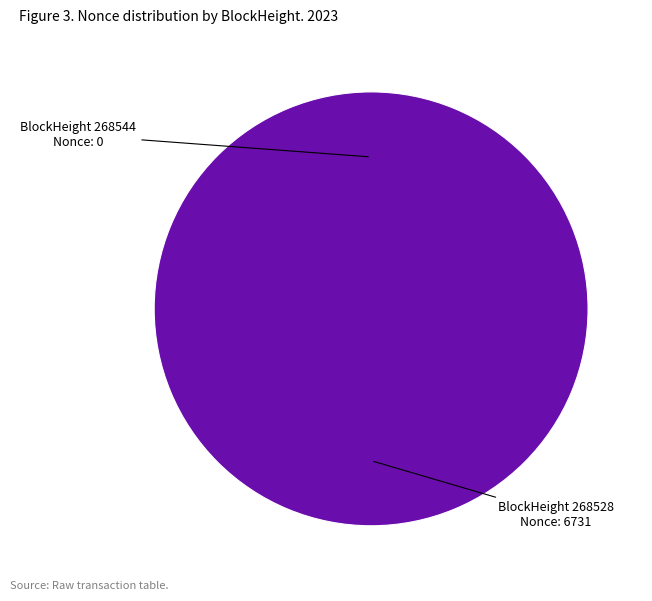

Is there a majority slice in this chart?

Yes